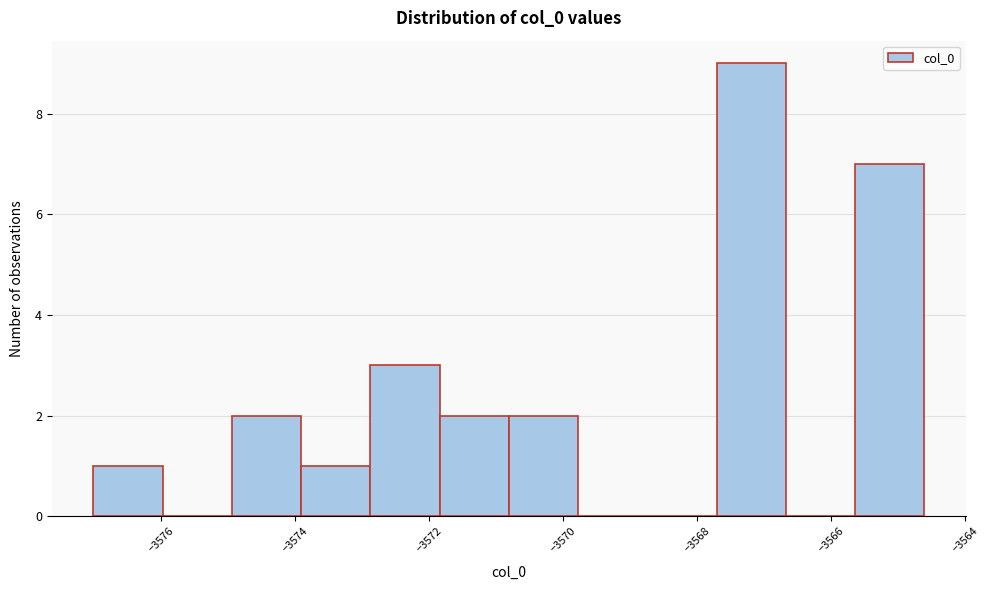

Reading left to right, transcribe this chart: for each bar, give the range it covers on the x-axis and its height. Neither the bar edges nor the heights are printed on the chart, so give them approximately, as read against the axes.

-3577.0 to -3576.0: 1
-3576.0 to -3575.0: 0
-3575.0 to -3574.0: 2
-3574.0 to -3572.8: 1
-3572.8 to -3571.8: 3
-3571.8 to -3570.8: 2
-3570.8 to -3569.8: 2
-3569.8 to -3568.8: 0
-3568.8 to -3567.8: 0
-3567.8 to -3566.6: 9
-3566.6 to -3565.6: 0
-3565.6 to -3564.6: 7